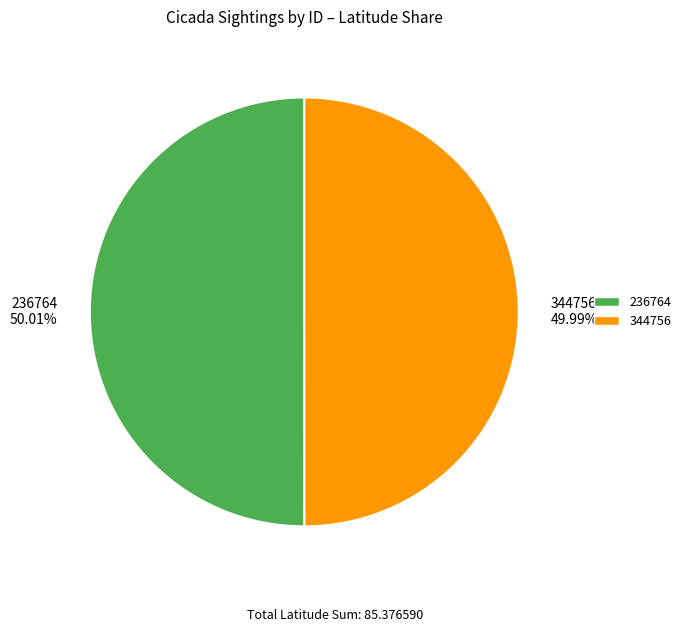

The 344756 slice represents 37% of the pie. True or false?

False